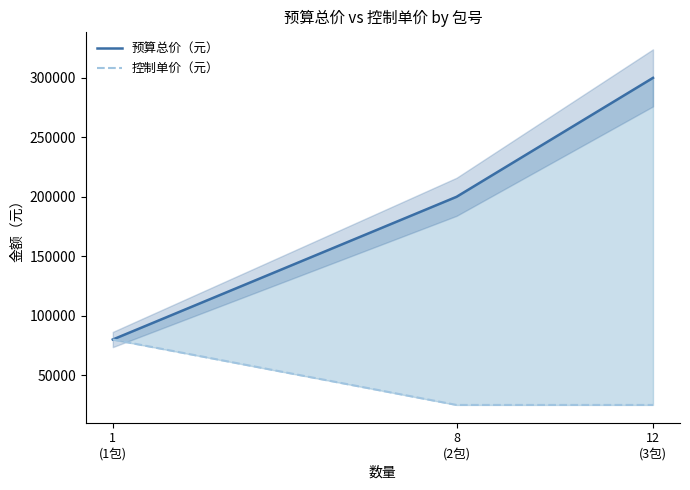

At which label is 预算总价（元） closest to 190000?

8
(2包)